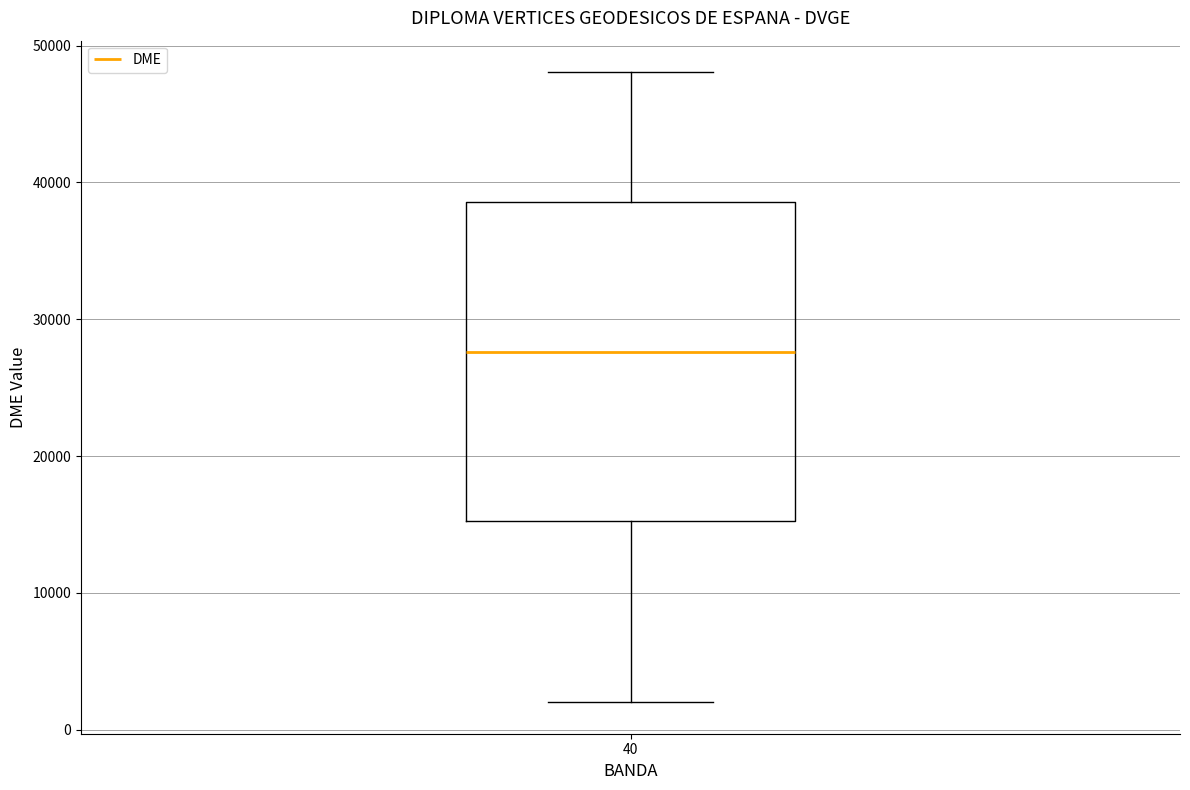

Transcribe this box plot: give where the median line is, the range the box spans, and where the two whiskers end, as read against the y-axis. The values are not printed on the chart, so give them approximately, as read against the axis.

median 28000, box 15000 to 39000, whiskers 2000 to 48000